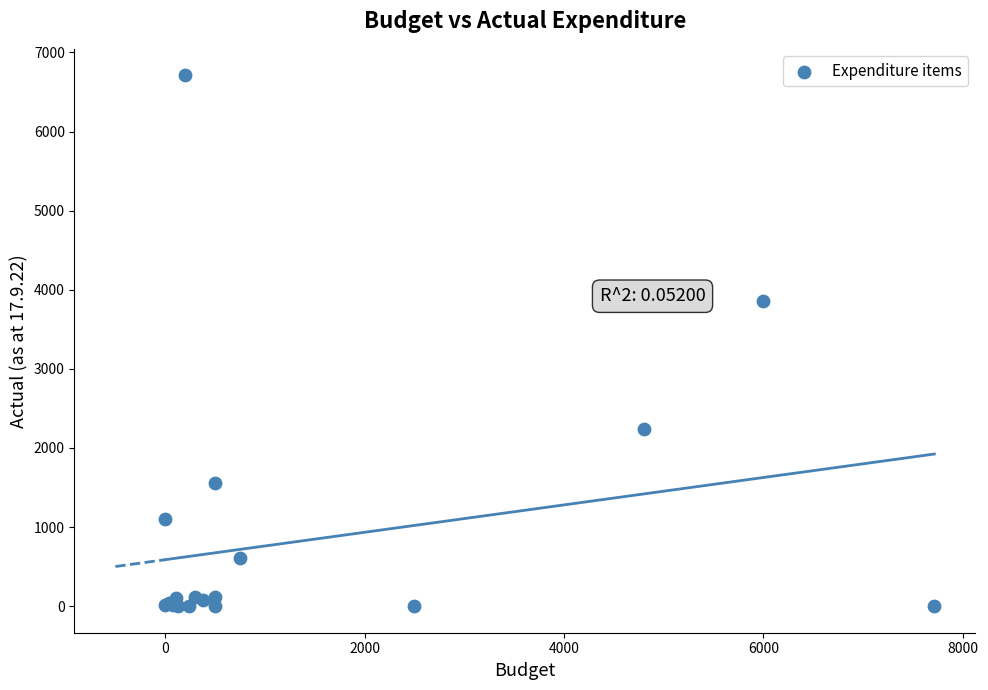

What Y value in the scatter plot is closest to 3354?

3855.6